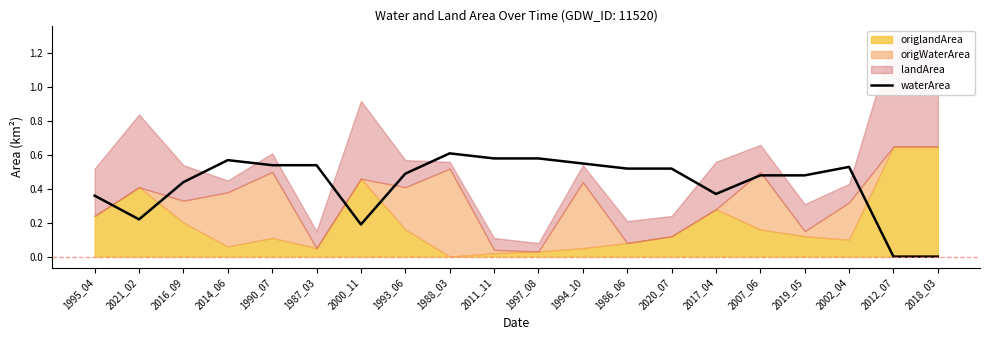

Reading left to right, what are all the values shown in this chart?

1995_04=0.4	2021_02=0.2	2016_09=0.4	2014_06=0.6	1990_07=0.5	1987_03=0.5	2000_11=0.2	1993_06=0.5	1988_03=0.6	2011_11=0.6	1997_08=0.6	1994_10=0.6	1986_06=0.5	2020_07=0.5	2017_04=0.4	2007_06=0.5	2019_05=0.5	2002_04=0.5	2012_07=0.0	2018_03=0.0